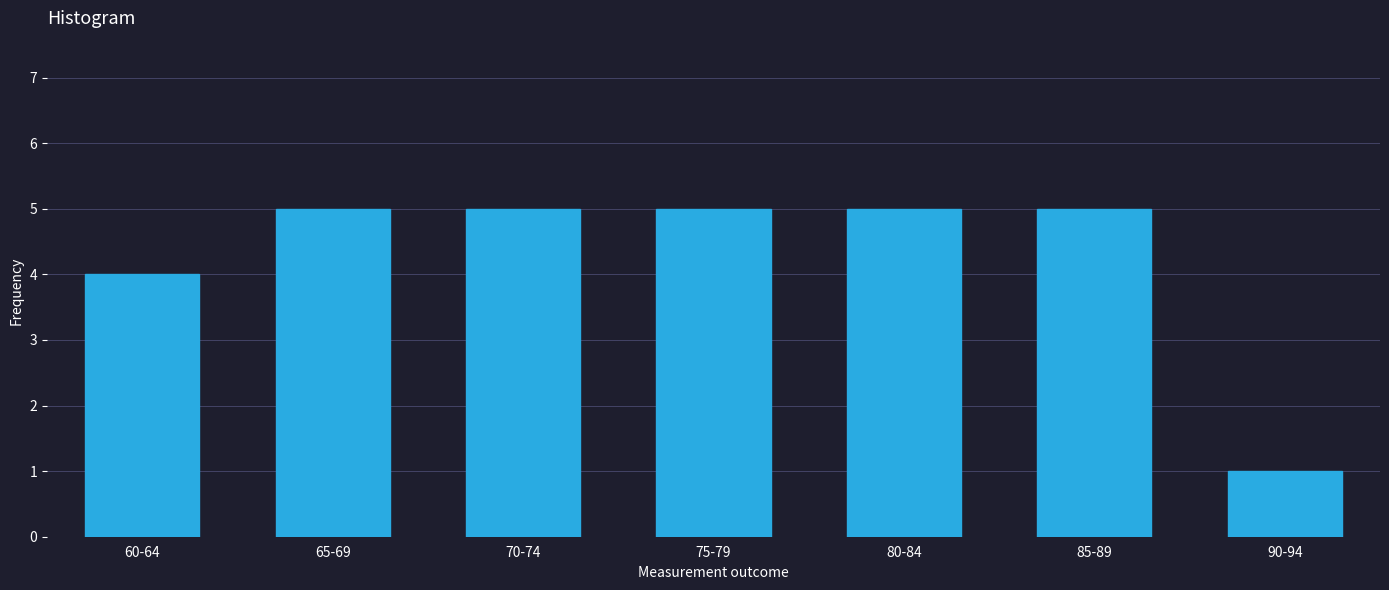

Reading right to left, transcribe all the data shown in this chart.

90-94=1	85-89=5	80-84=5	75-79=5	70-74=5	65-69=5	60-64=4